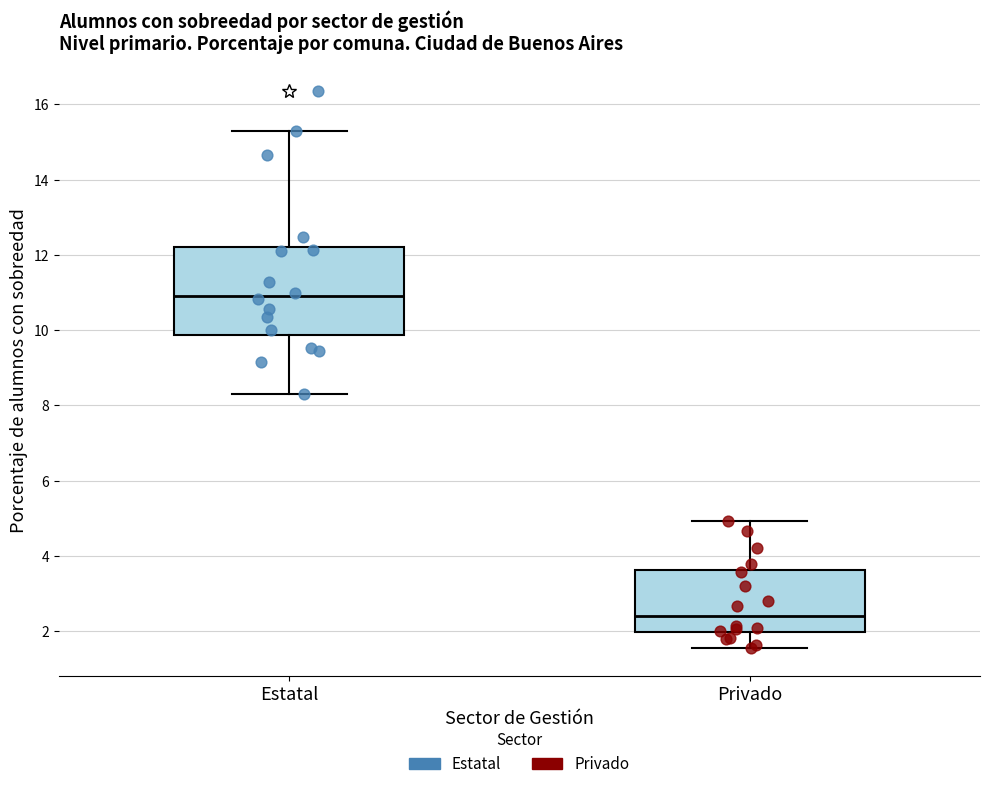

Reading left to right, transcribe this box plot: for each box, give where its median line is, the range the box spans, and where its two whiskers end, as read against the y-axis. The values are not printed on the chart, so give them approximately, as read against the axis.

Estatal: median 11.0, box 9.8 to 12.2, whiskers 8.2 to 15.2
Privado: median 2.4, box 2.0 to 3.6, whiskers 1.6 to 5.0